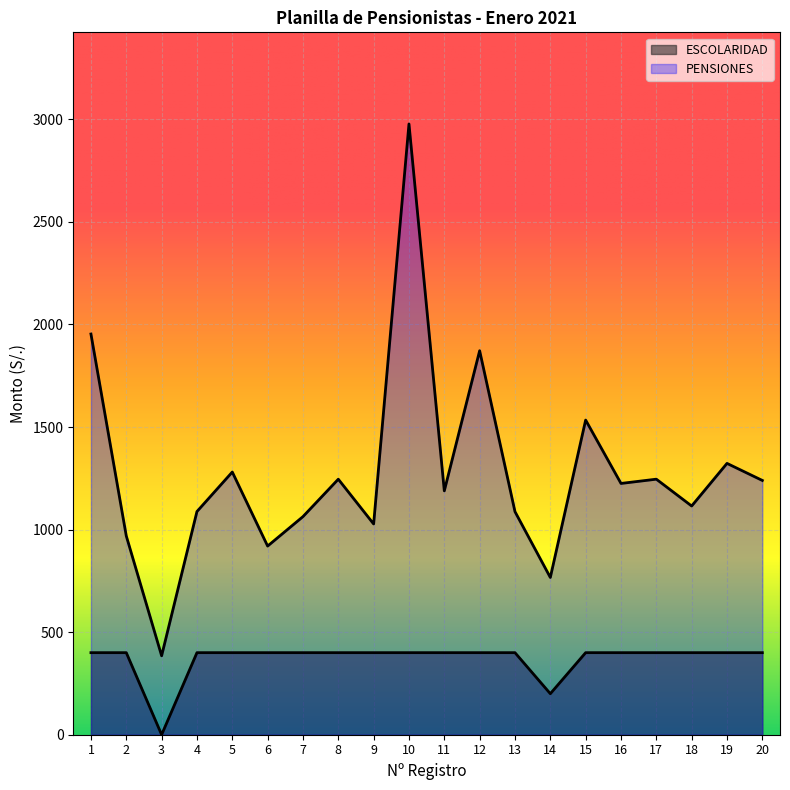

Which series has the largest total across all categories?

PENSIONES